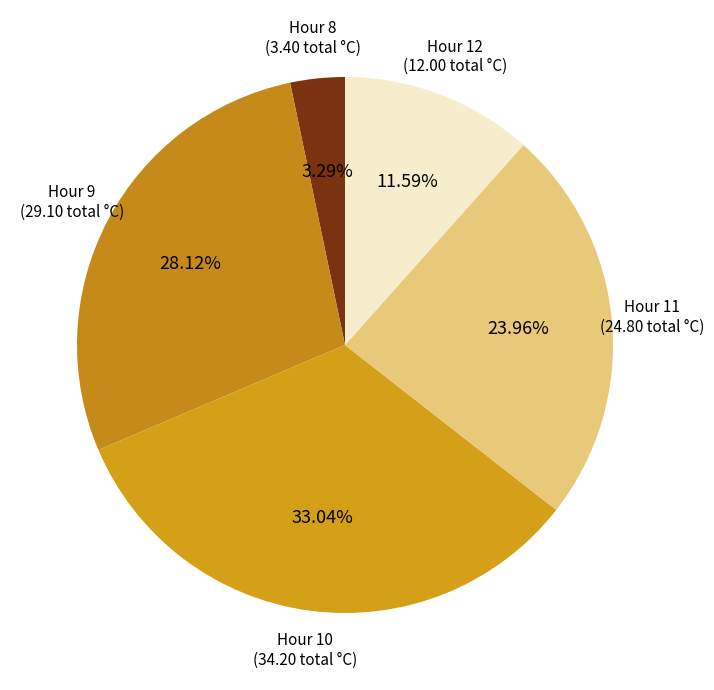

Which category has the smallest portion of the pie?

Hour 8